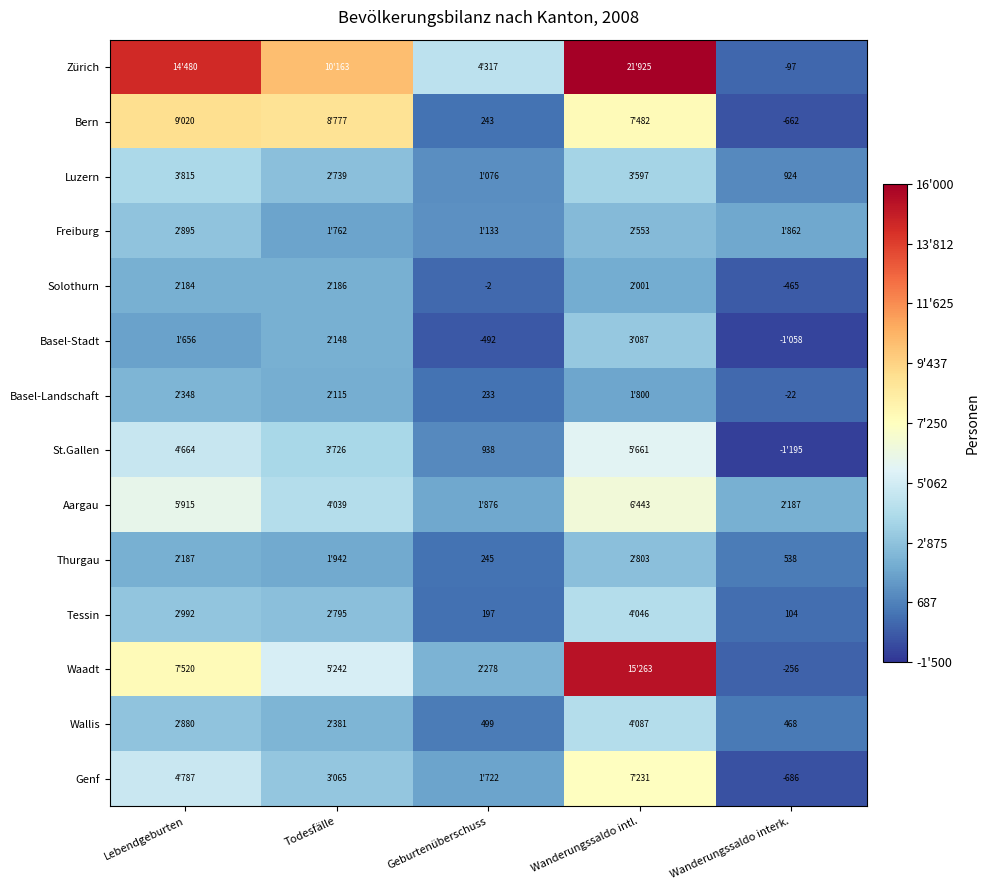

Is it true that Basel-Landschaft equals -22 at Wanderungssaldo interk.?

True